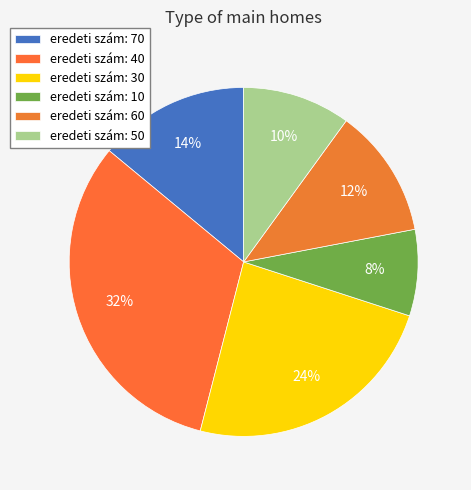

Rank the categories by value from lowest to highest.

10, 50, 60, 70, 30, 40